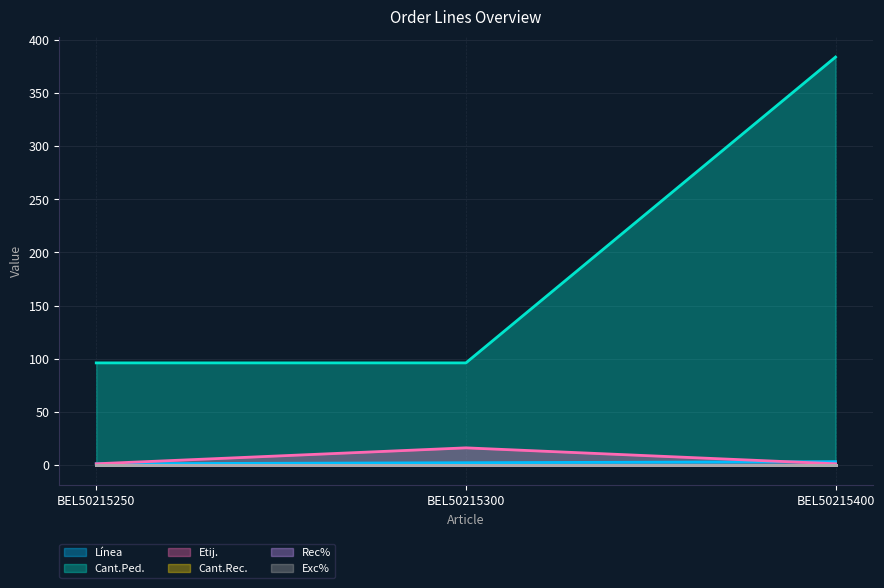

Rank the series by their maximum value, from highest to lowest.

Cant.Ped., Etij., Línea